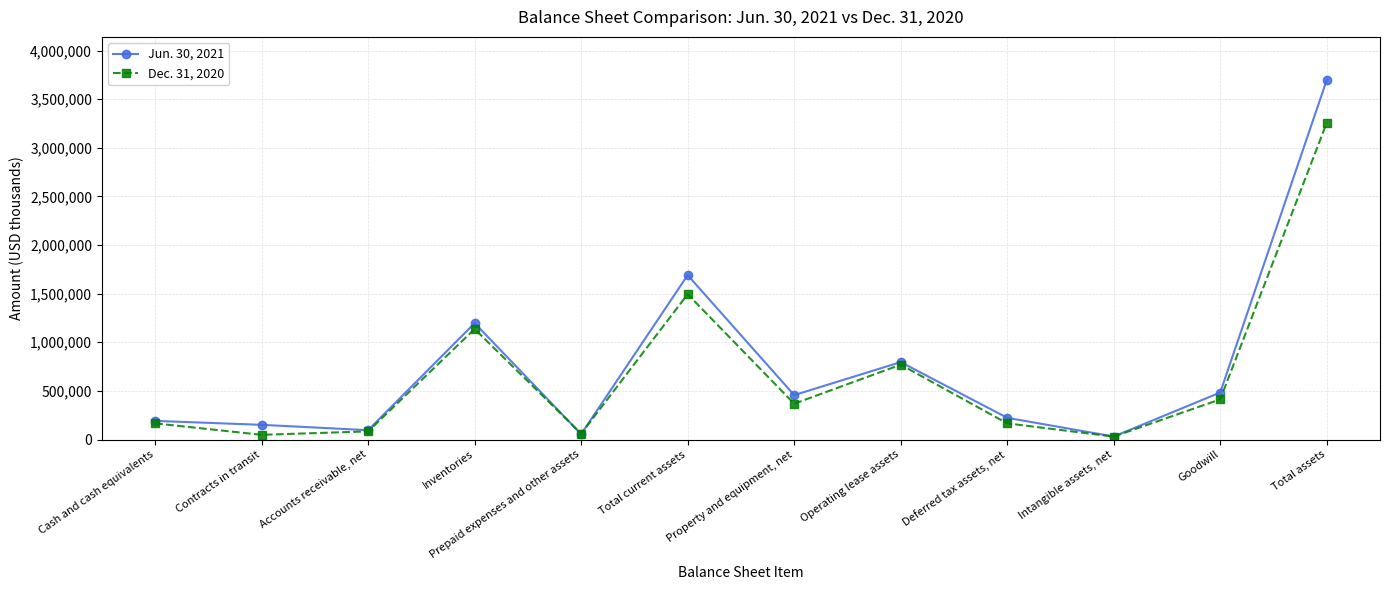

Where does the Dec. 31, 2020 series first go above 367898?

Inventories